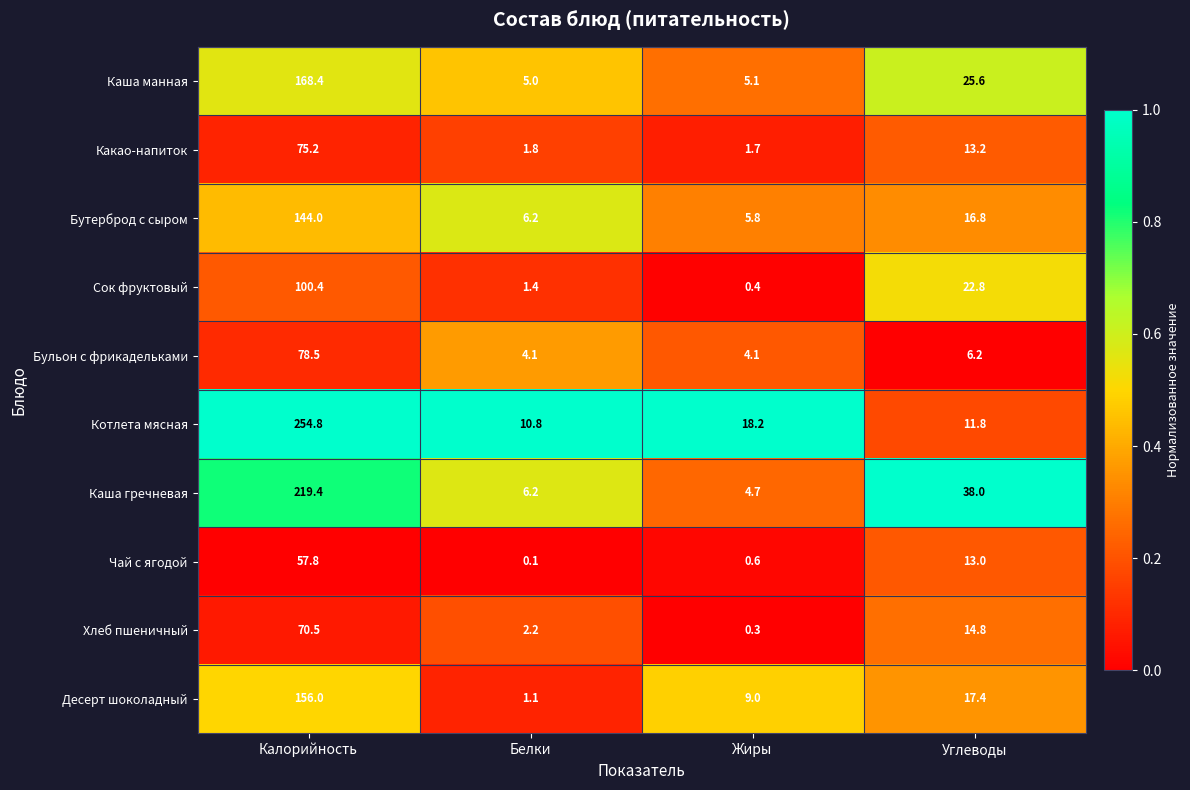

What is the lowest value of the Бульон с фрикадельками series?

4.1